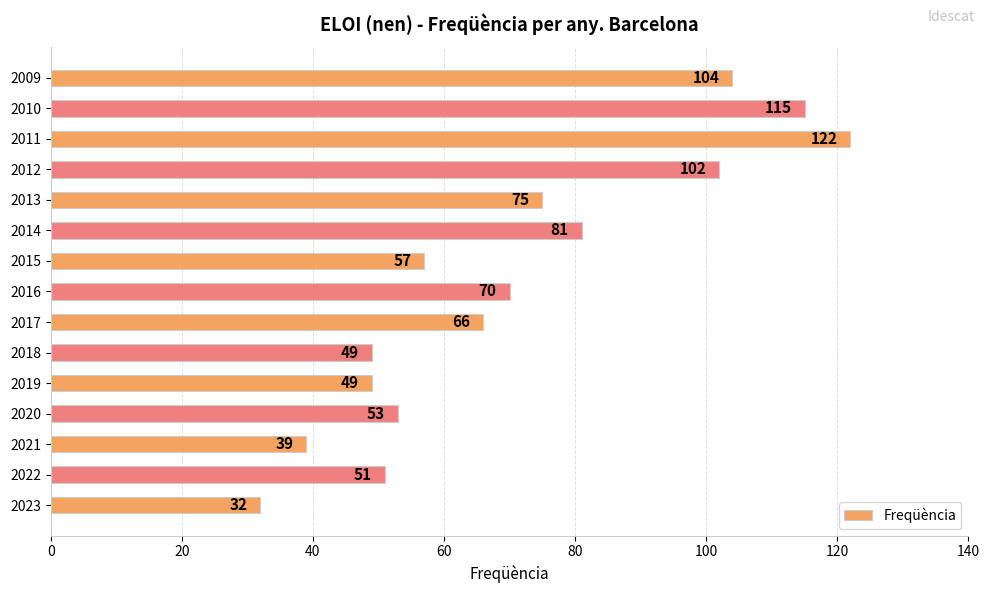

Reading top to bottom, list all the values displayed in this chart.

2009=104	2010=115	2011=122	2012=102	2013=75	2014=81	2015=57	2016=70	2017=66	2018=49	2019=49	2020=53	2021=39	2022=51	2023=32